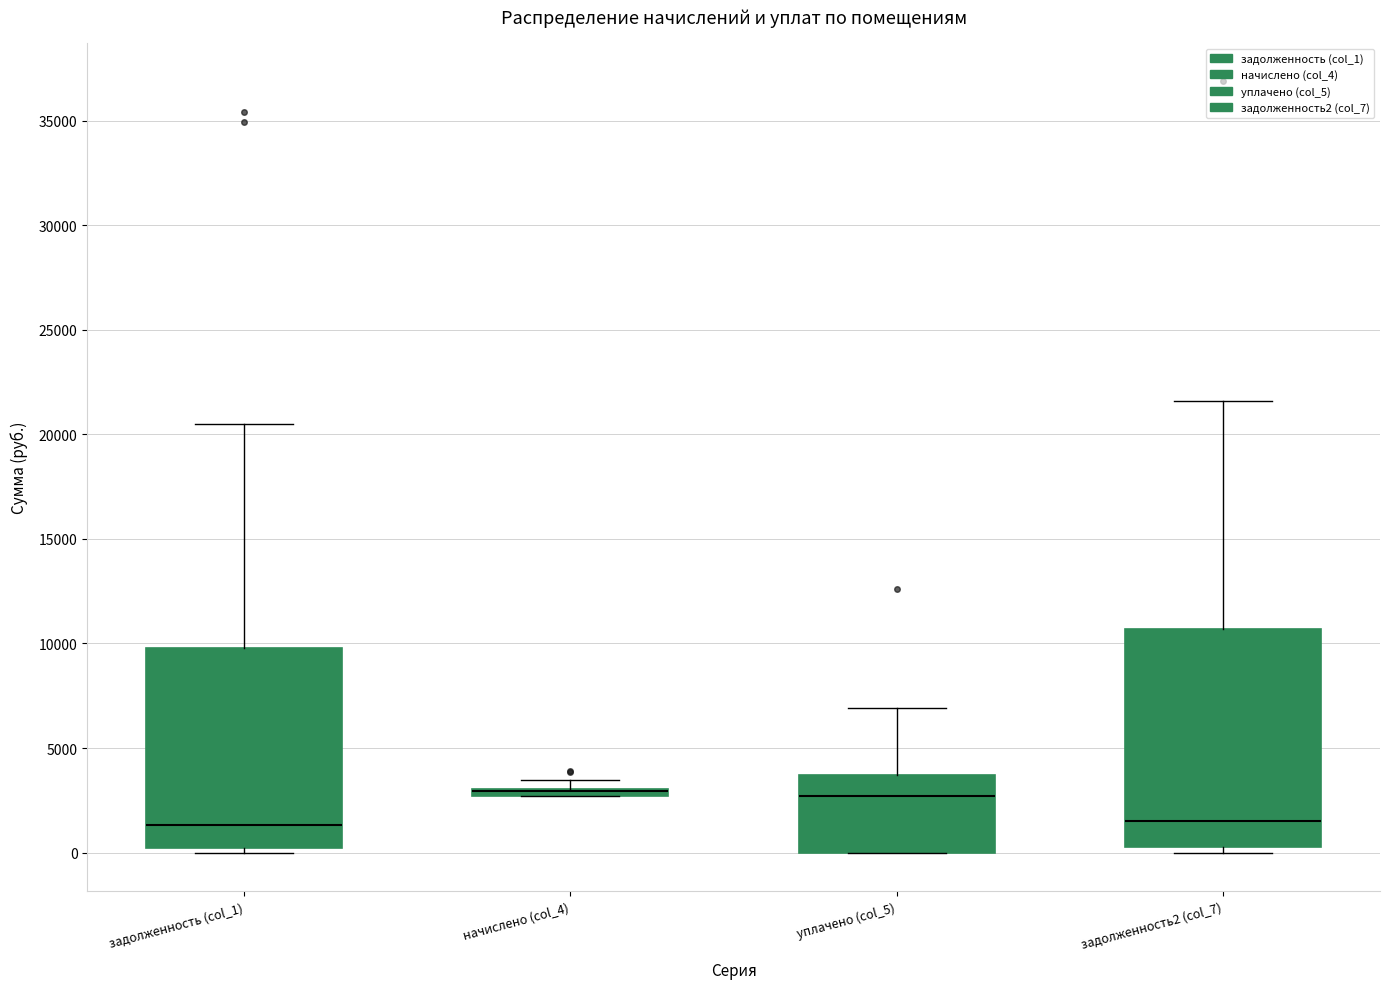

Where does the median line of the box for задолженность (col_1) sit on the y-axis? The values are not printed on the chart, so give them approximately, as read against the axis.

1500